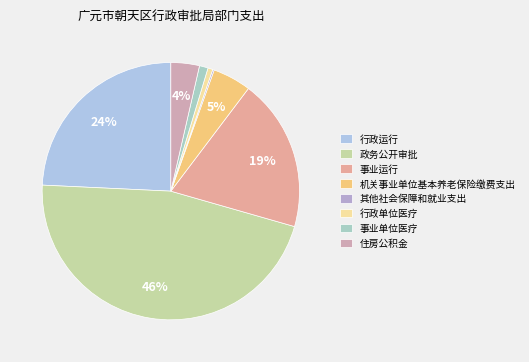

What is the smallest slice in the pie chart?

其他社会保障和就业支出